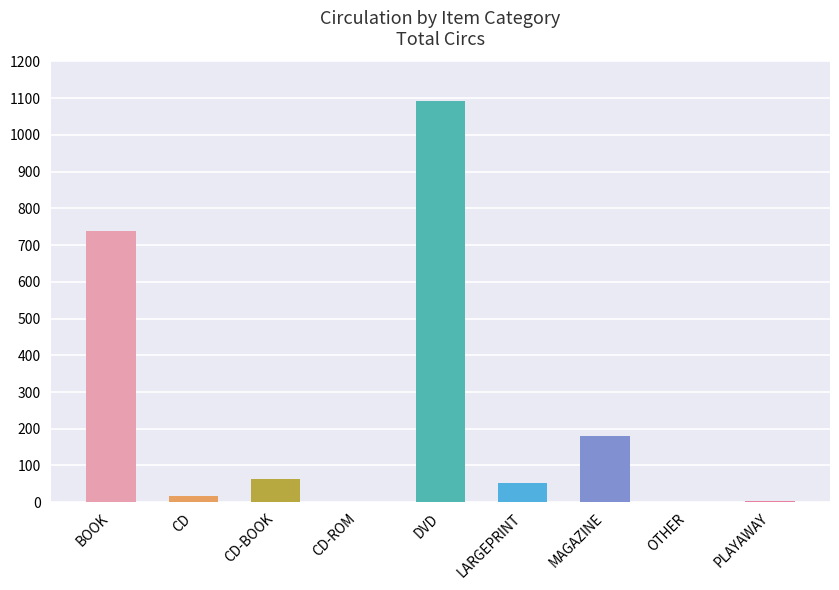

Rank the categories by value from lowest to highest.

CD-ROM, OTHER, PLAYAWAY, CD, LARGEPRINT, CD-BOOK, MAGAZINE, BOOK, DVD